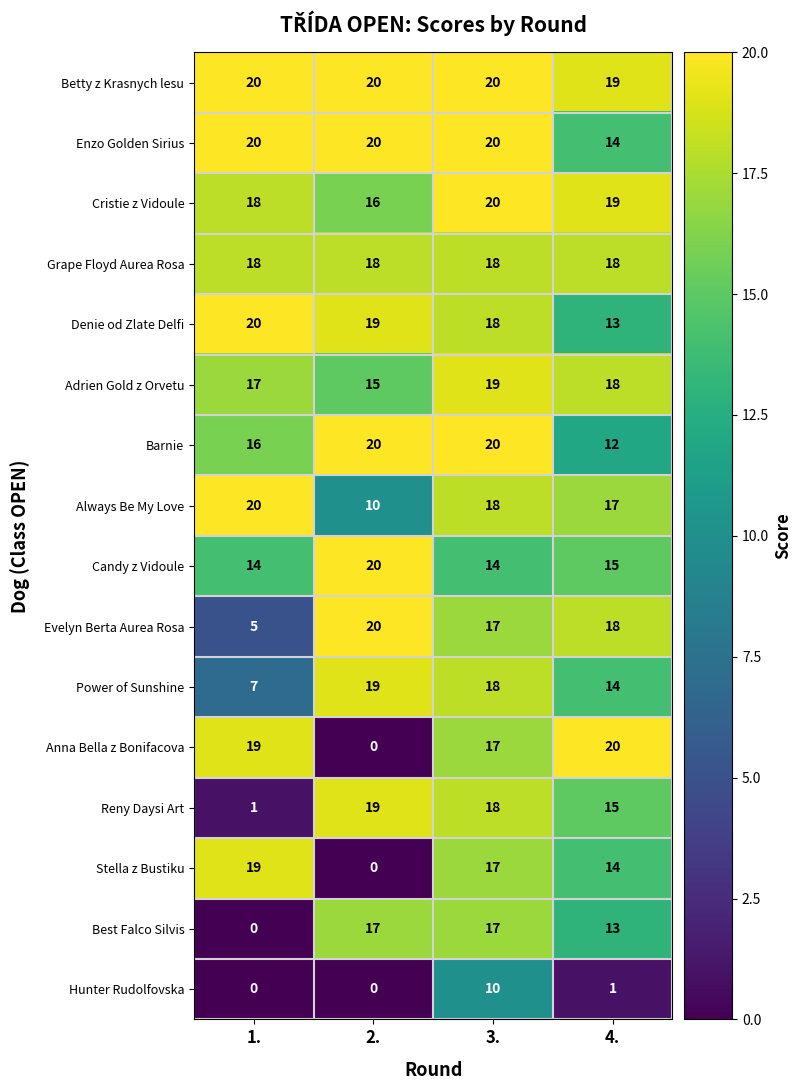

What is the highest value of the Enzo Golden Sirius series?

20